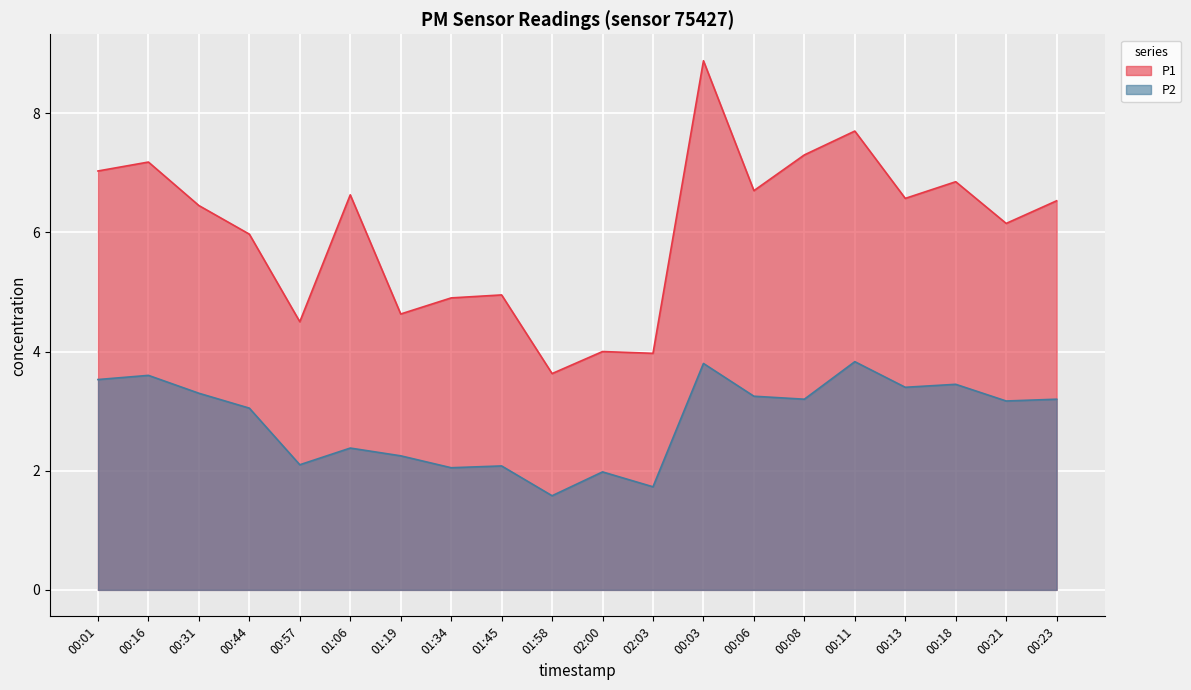

List the labels in order of P1 value, largest first.

00:03, 00:11, 00:08, 00:16, 00:01, 00:18, 00:06, 01:06, 00:13, 00:23, 00:31, 00:21, 00:44, 01:45, 01:34, 01:19, 00:57, 02:00, 02:03, 01:58